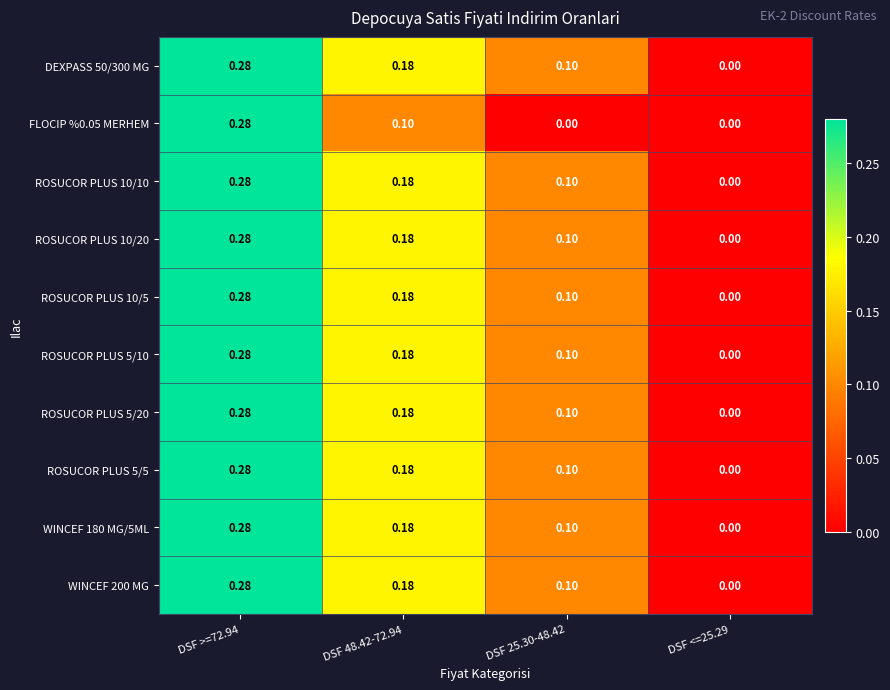

Is the value of DEXPASS 50/300 MG at DSF 48.42-72.94 greater than the value of FLOCIP %0.05 MERHEM at DSF 25.30-48.42?

Yes